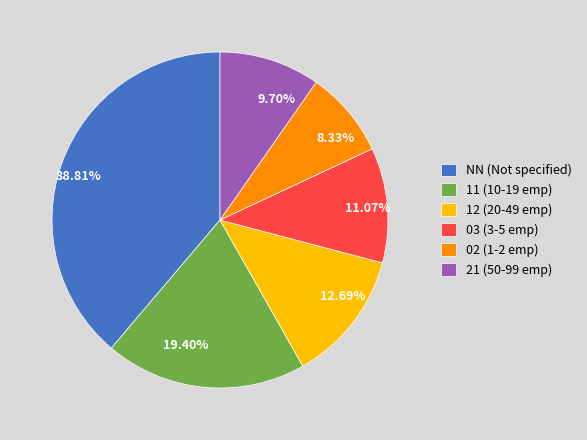

Combined, do 12.69% and 11.07% account for over 50%?

No